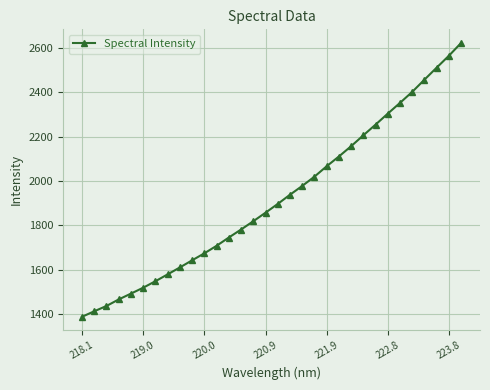

What is the difference between the maximum and minimum values?

1236.4